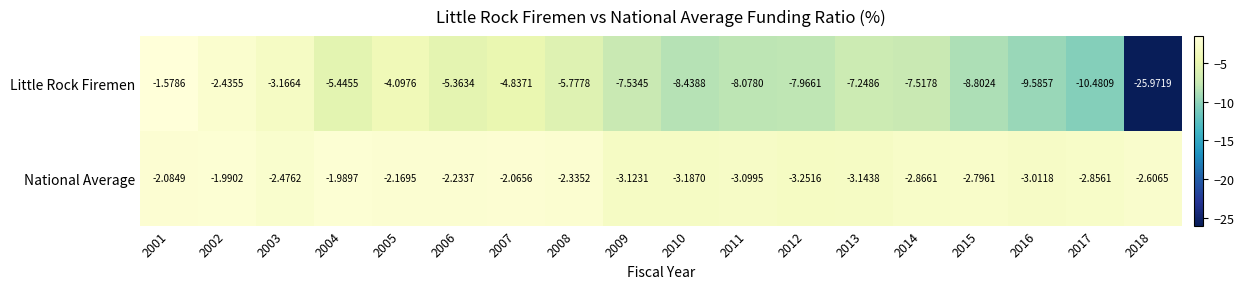

Which series has the widest spread of values?

Little Rock Firemen